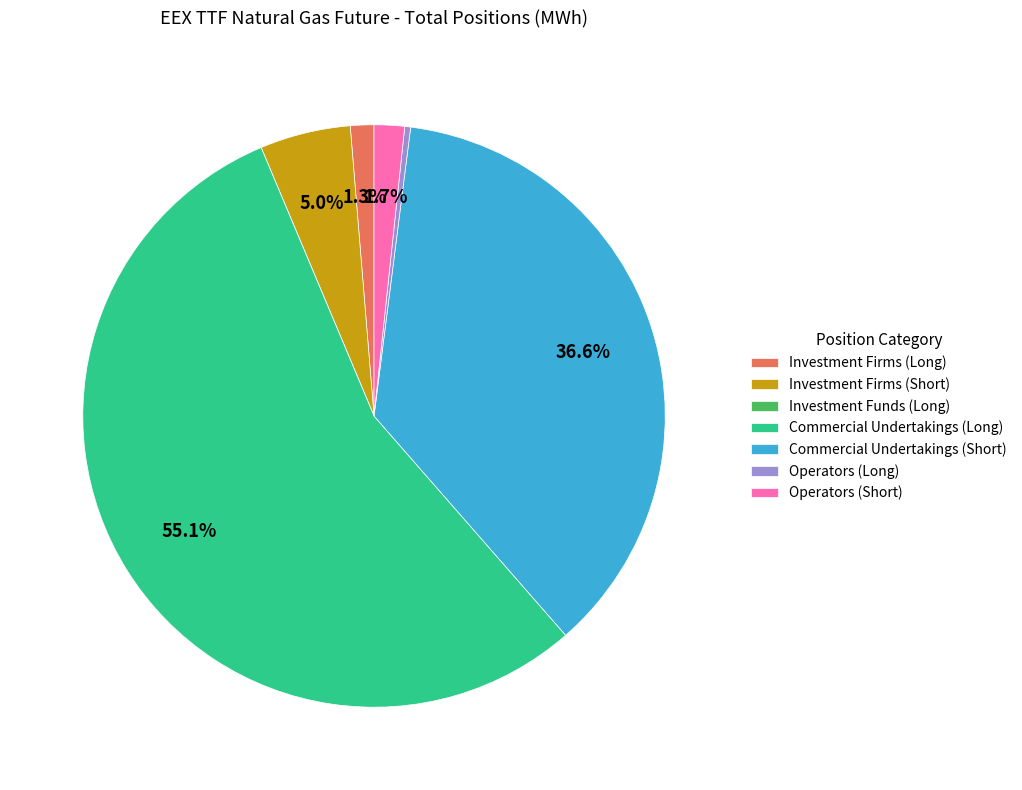

Which has a higher value, Investment Firms (Short) or Operators (Long)?

Investment Firms (Short)